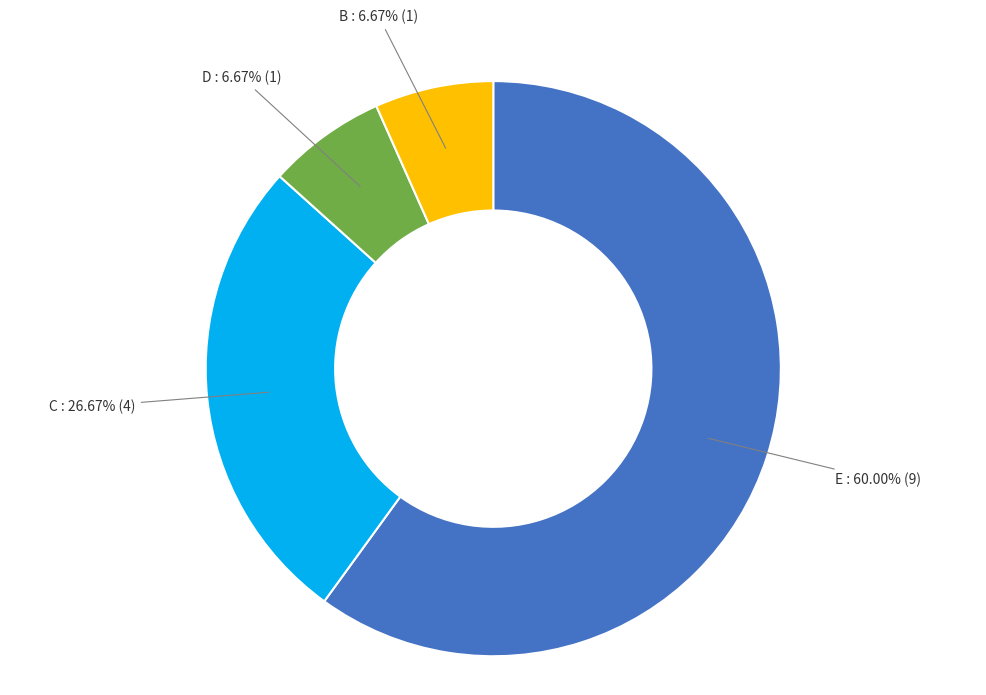

What is the largest slice in the pie chart?

E